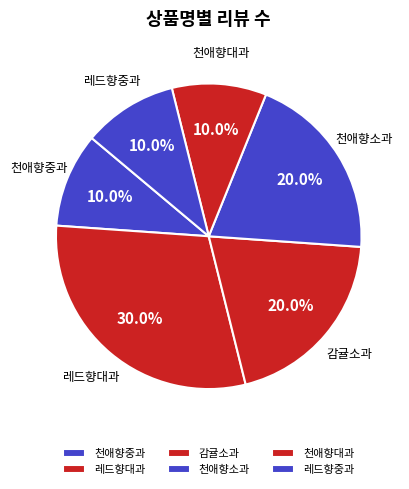

Do 레드향대과 and 천애향대과 together represent more than half of the pie?

No